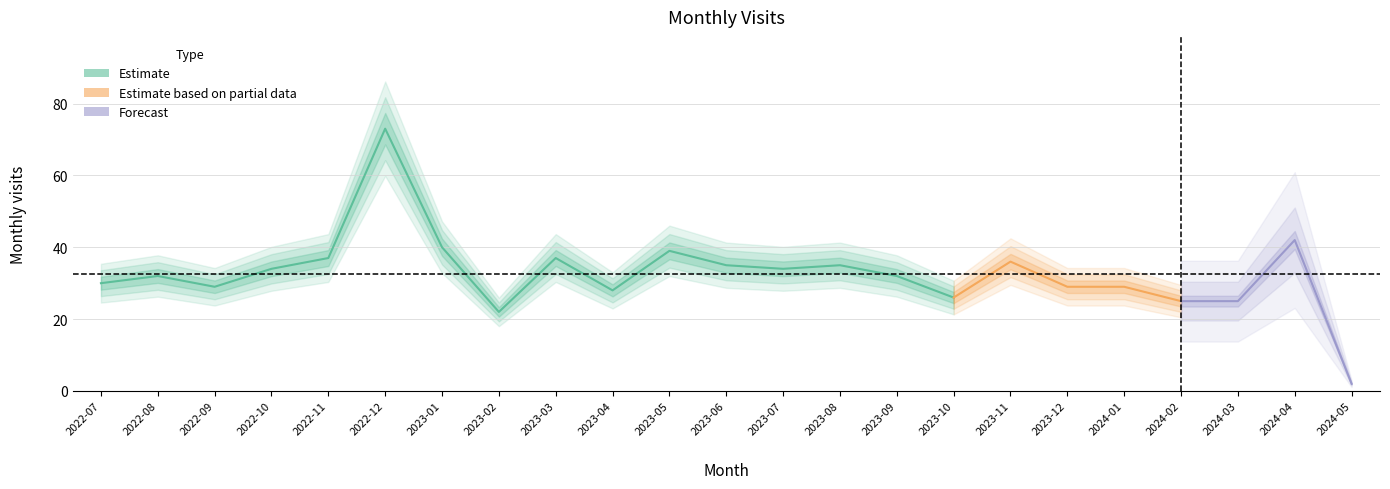

The value at 2023-06 is 9. True or false?

False